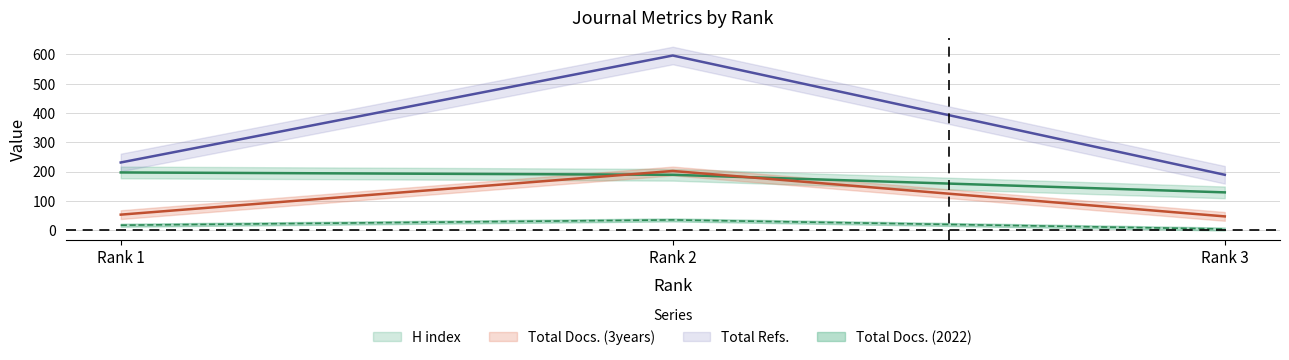

What are all the series names shown in the legend?

H index, Total Docs. (2022), Total Docs. (3years), Total Refs.